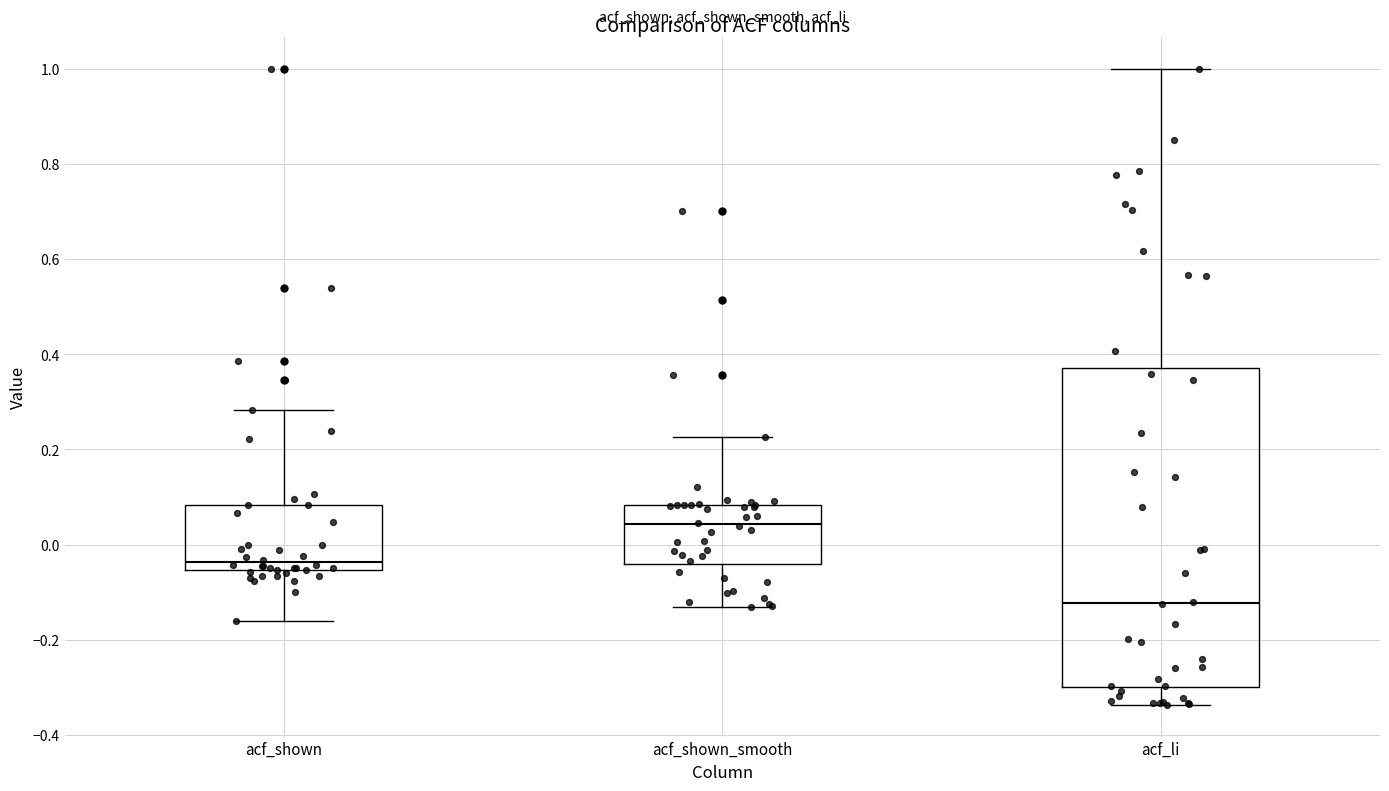

Which box is the tallest, from its lower edge to its upper edge?

acf_li